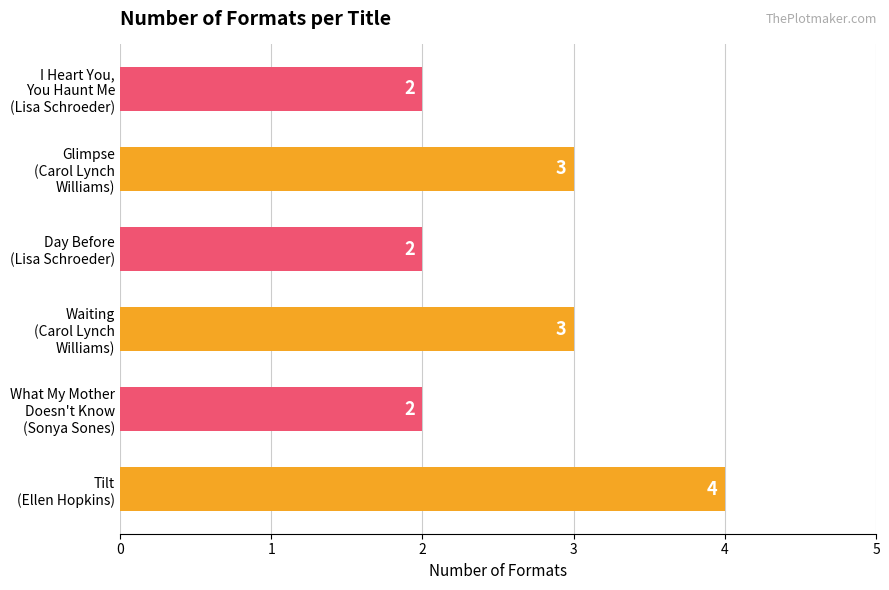

What is the greatest value displayed?

4